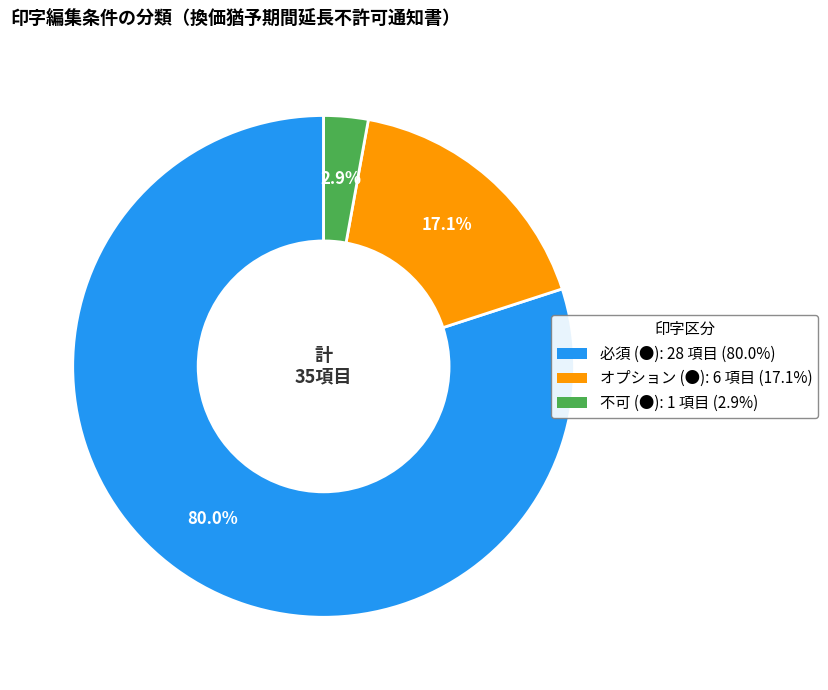

Which slice is the largest?

必須 (●)